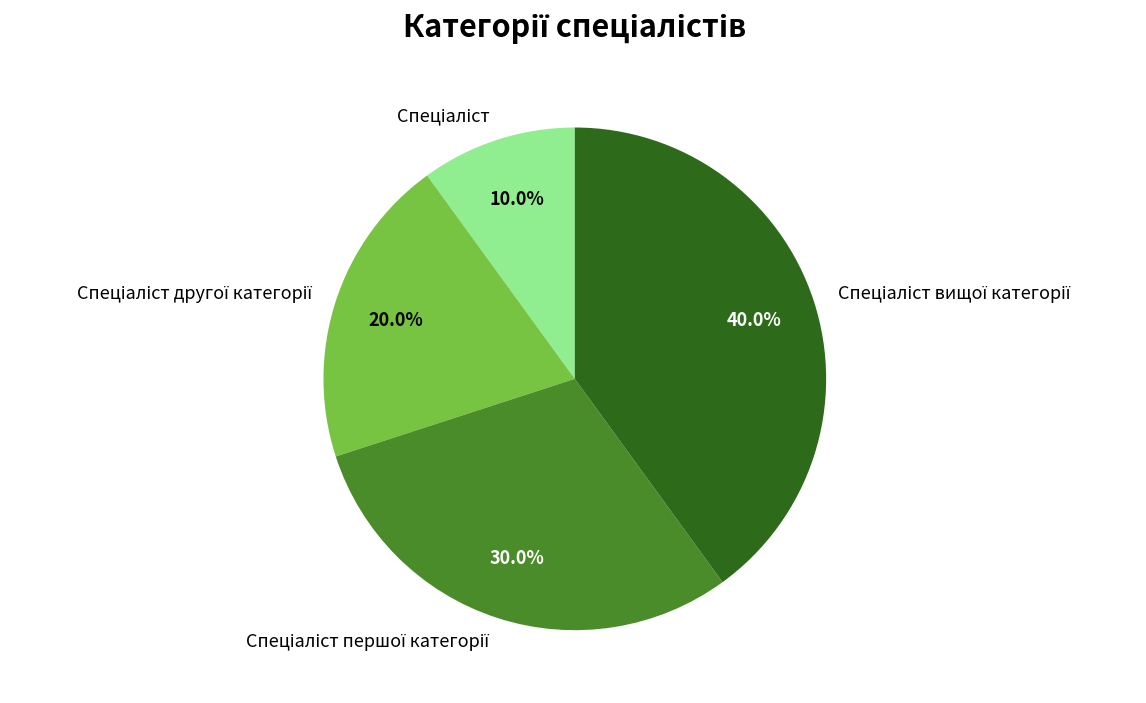

To the nearest percent, what is the average slice percentage?

25%